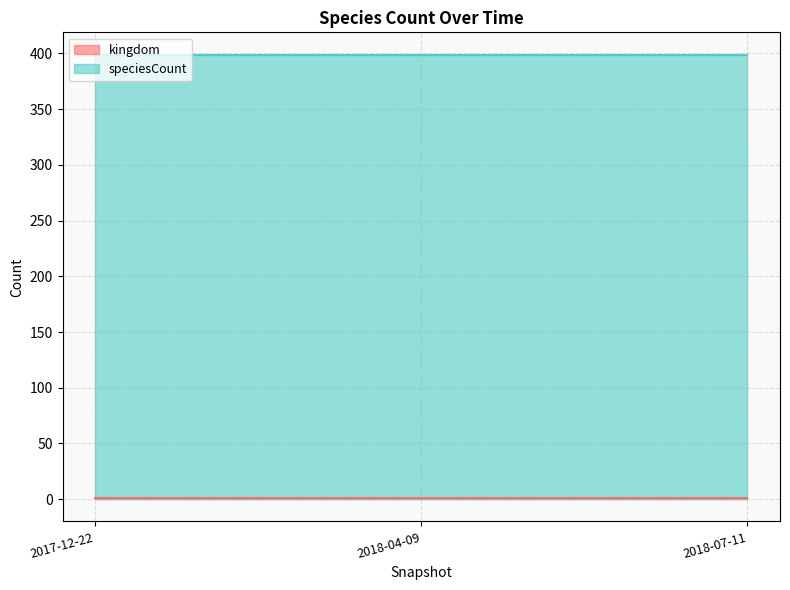

What is the approximate value of speciesCount at 2018-07-11?

399